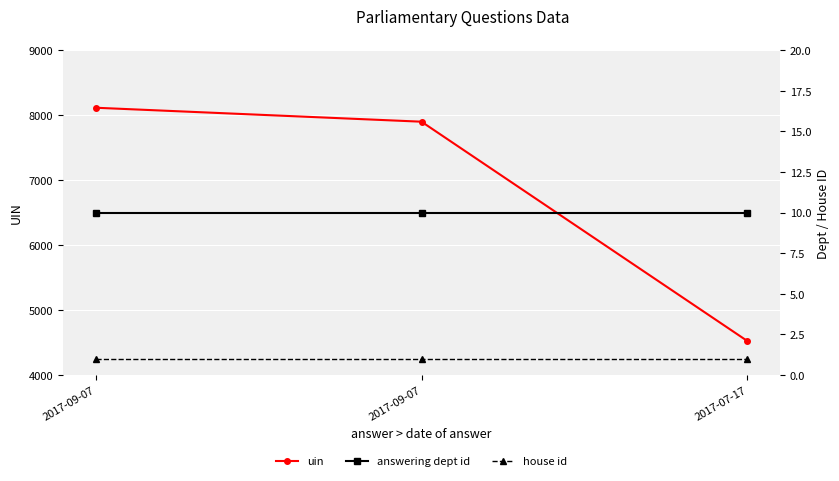

At 2017-09-07, list the series in order from largest to smallest.

uin, answering dept id, house id